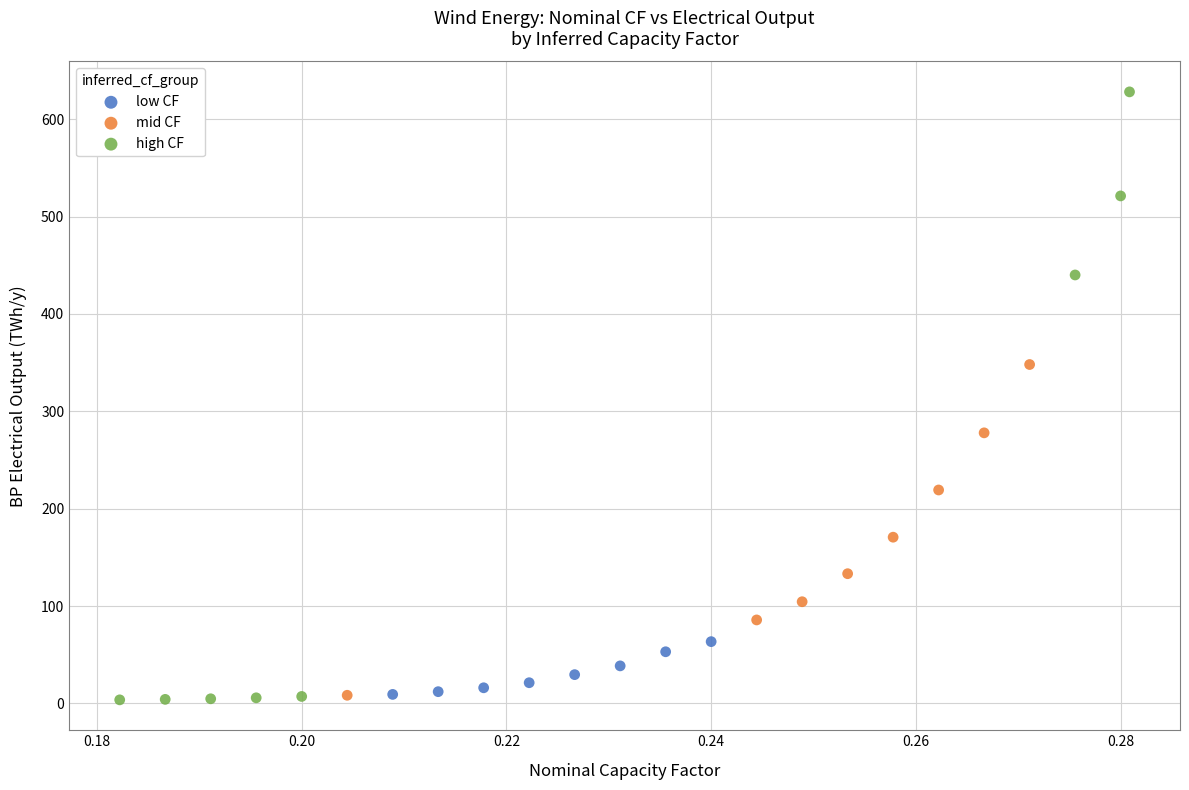

Which series has the largest Y range (max minus min)?

high CF